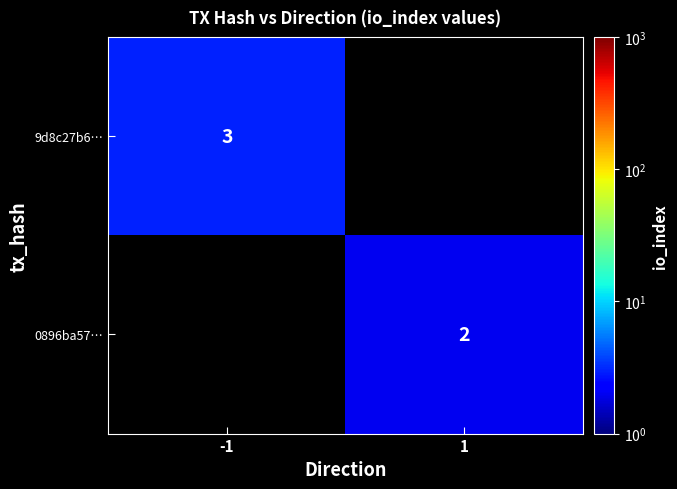

The value of 0896ba57… at 1 is 3.0. True or false?

False